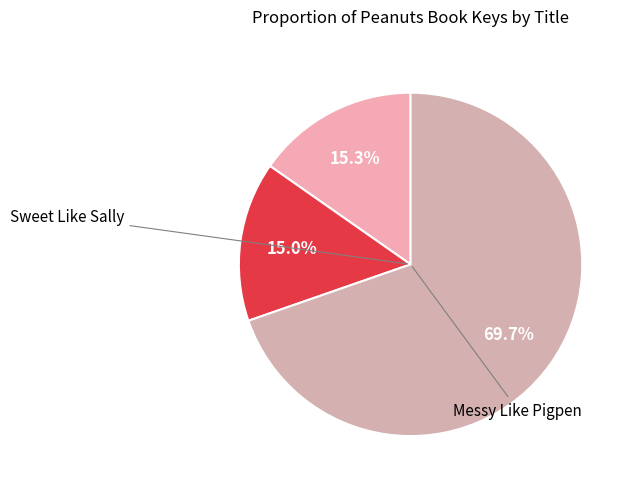

How many segments does this pie chart have?

3